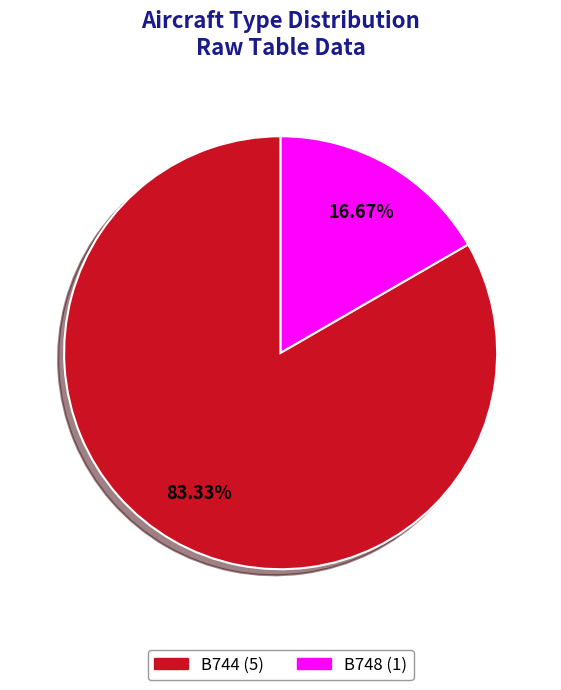

Count the number of slices in the pie.

2